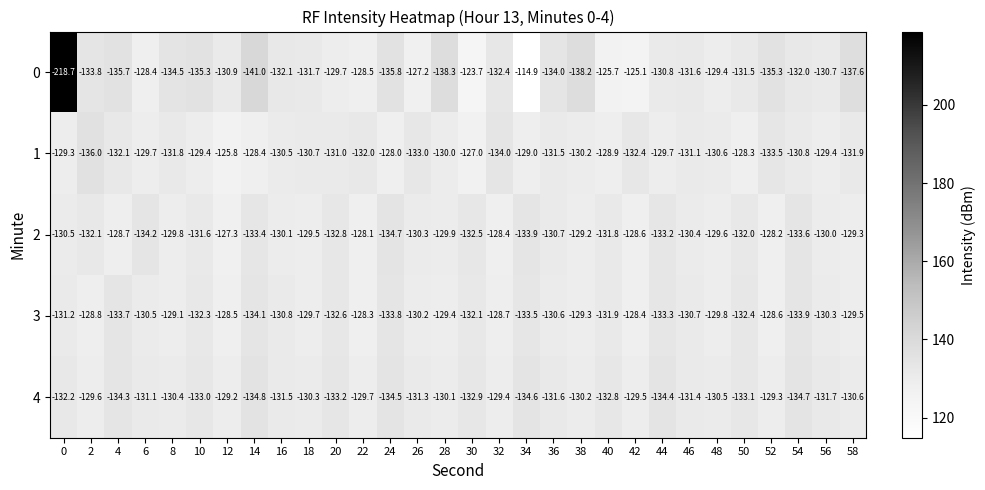

What is the spread (max minus min) of values at 18?

2.2